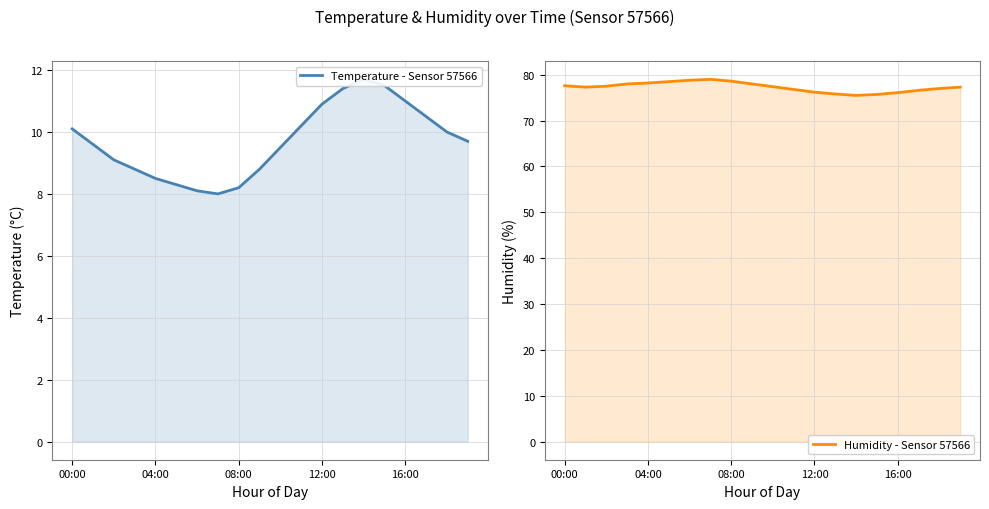

What is the value of the Humidity - Sensor 57566 point at the 10th from the left?

78.0